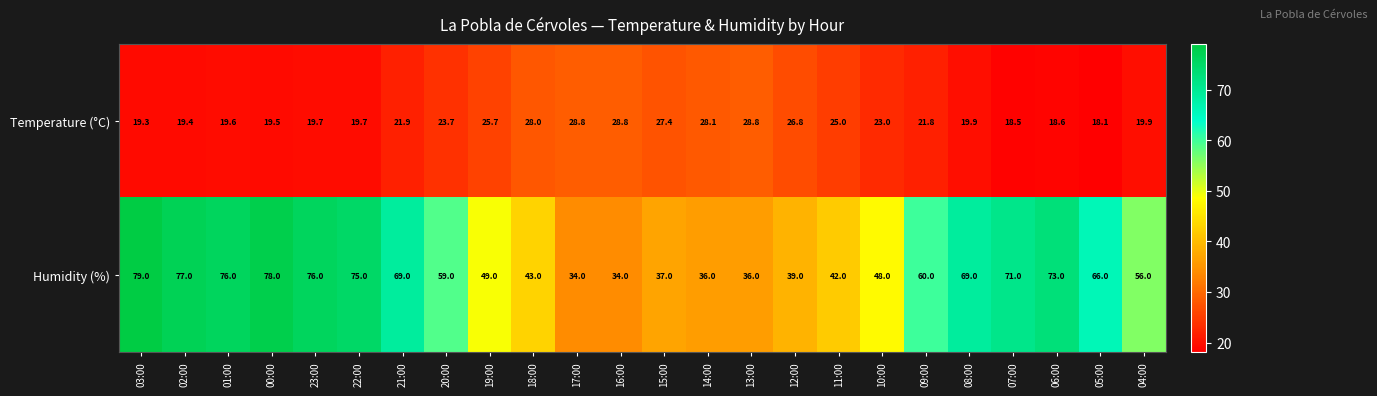

What is the difference between the Humidity (%) values at 23:00 and 09:00?

16.0